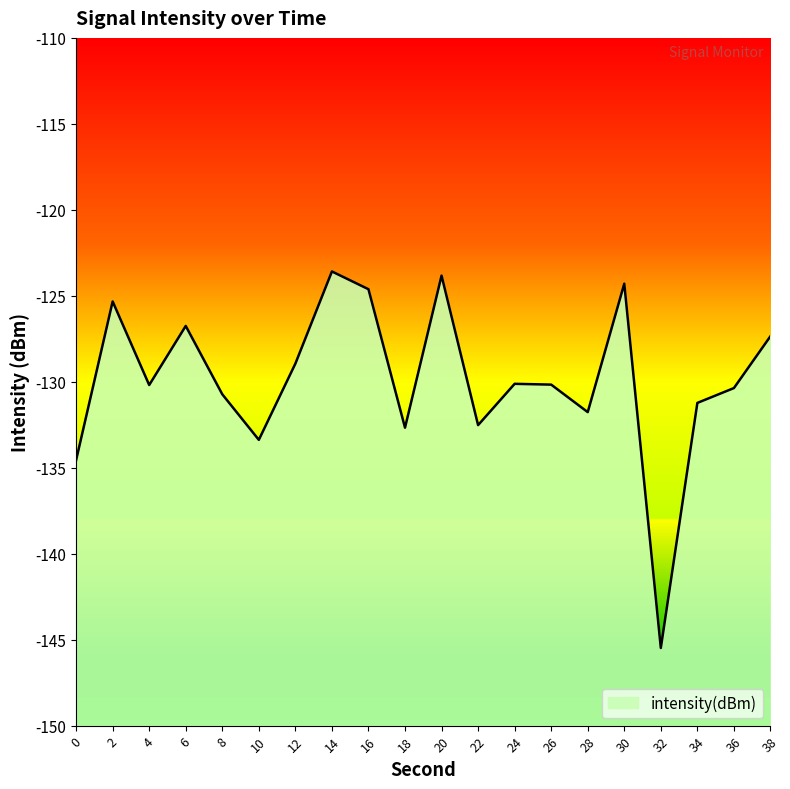

What is the maximum value shown in the chart?

-123.6